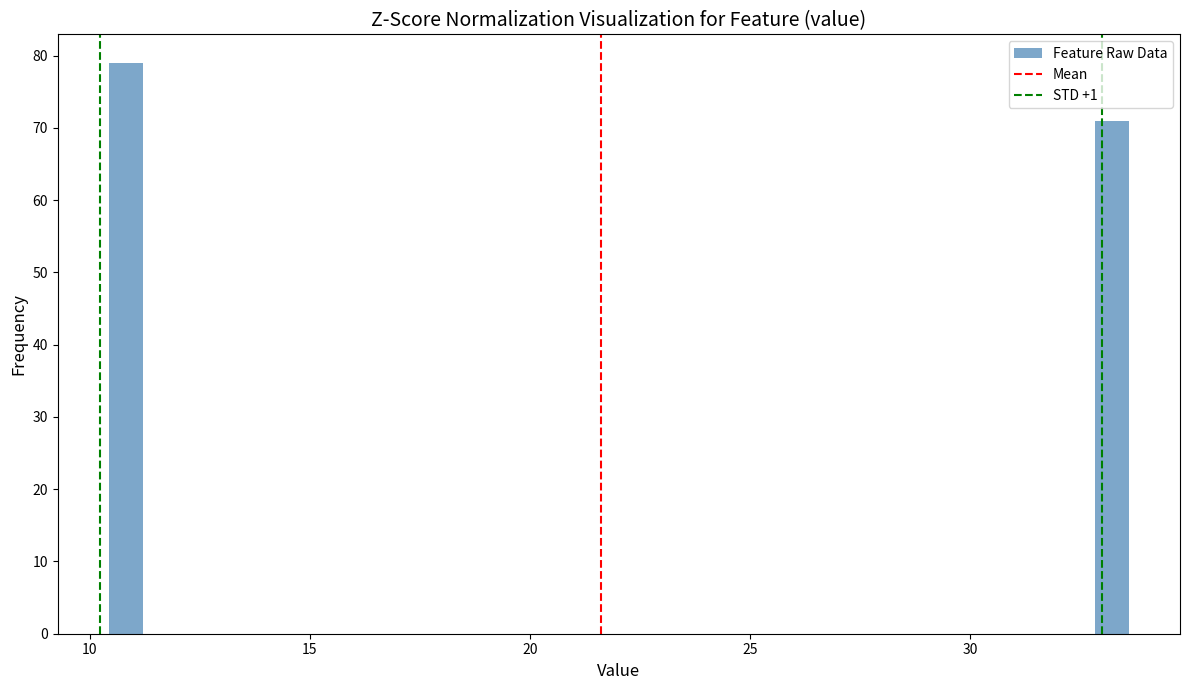

Around what value on the x-axis is the tallest bar? Give the approximate position of its centre, as read against the axis.

11.0